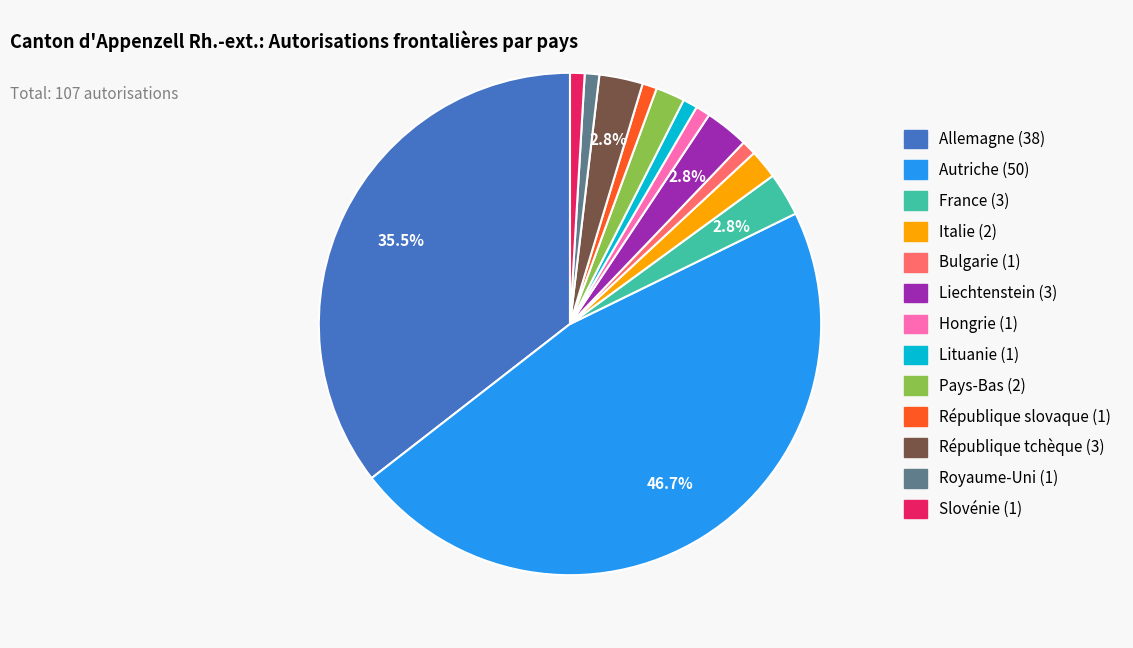

To the nearest percent, what is the difference between the largest and smallest slice percentages?

46%